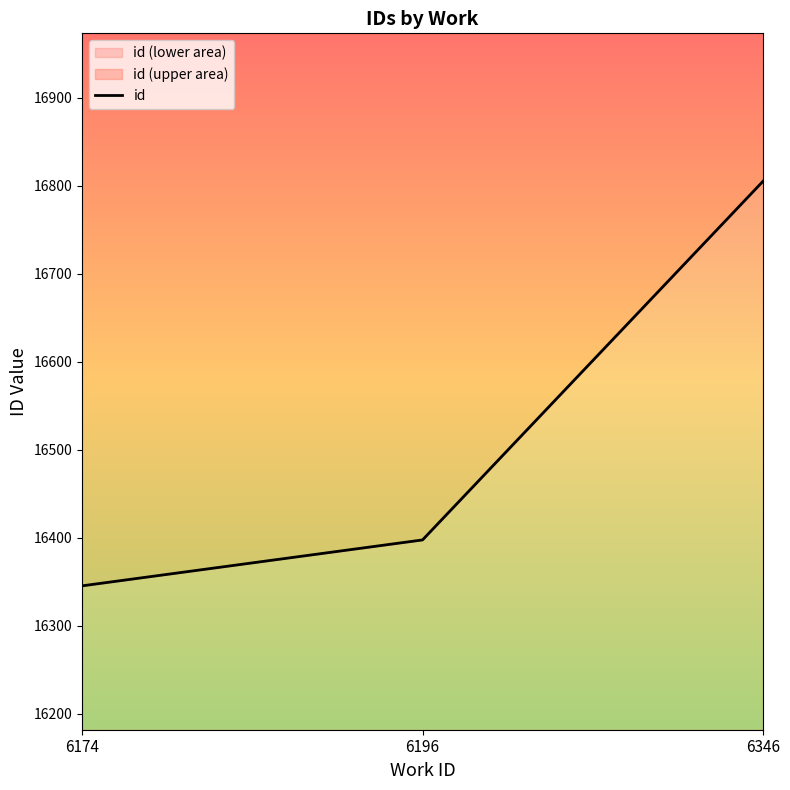

True or false: the data shows 16805.0 at 6346.

True